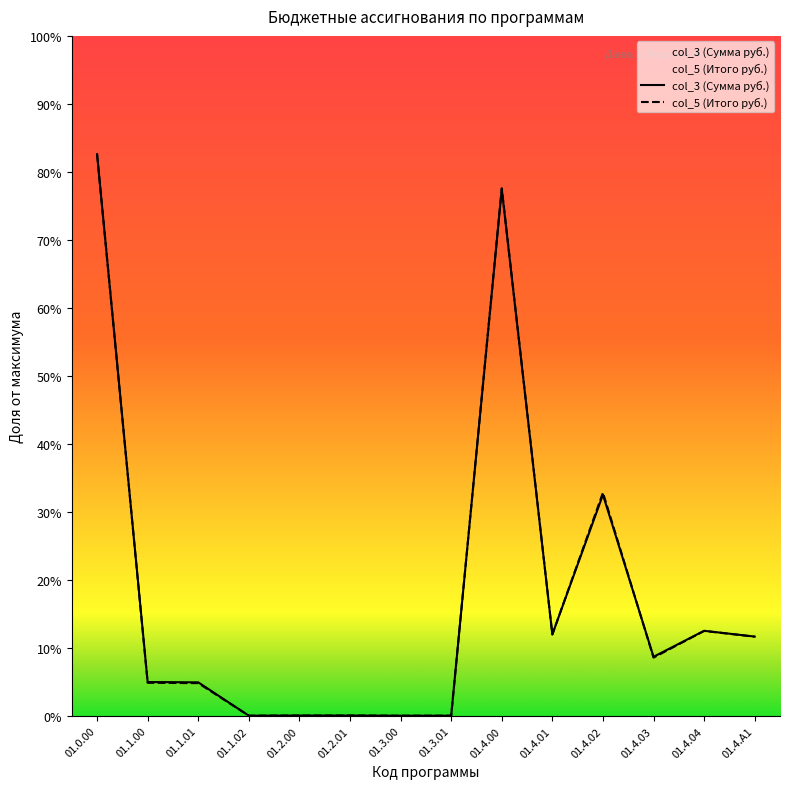

At which label does col_3 (Сумма руб.) reach its peak?

01.0.00